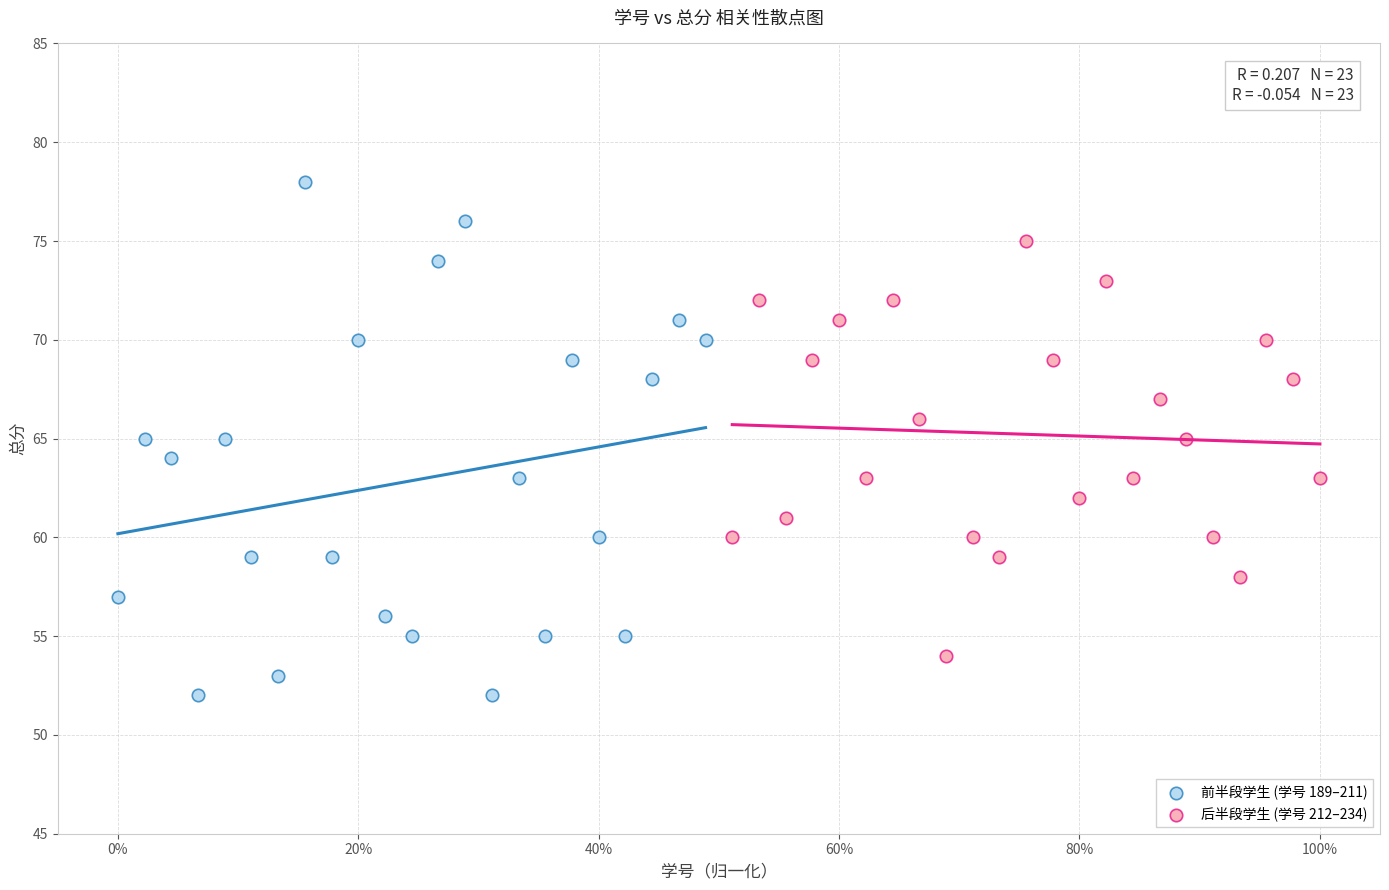

Which series has the widest spread of Y values?

前半段学生 (学号 189–211)